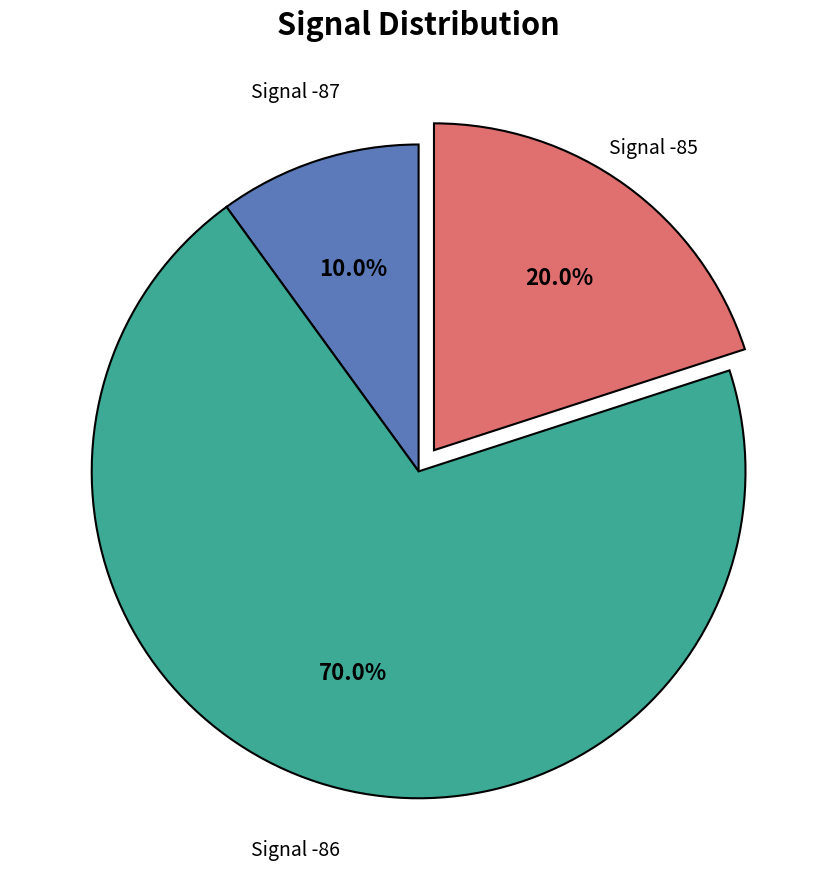

Is there any slice that represents more than half of the pie?

Yes